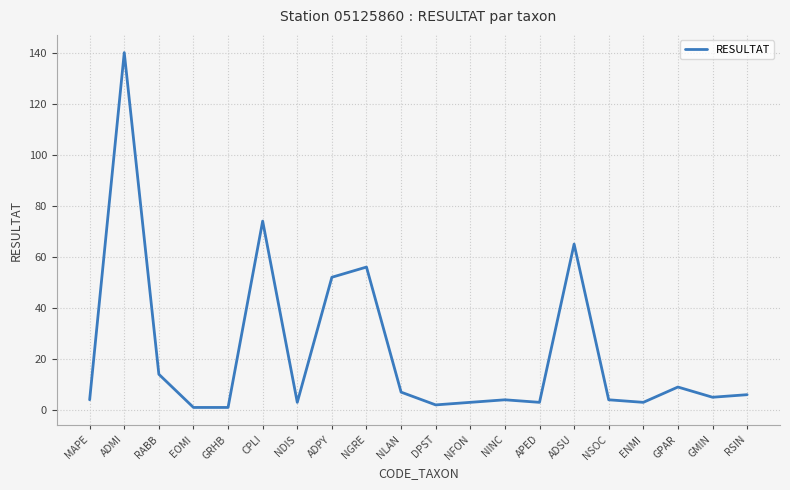

Approximately how many times larger is the value at NSOC compared to RABB?

0.3